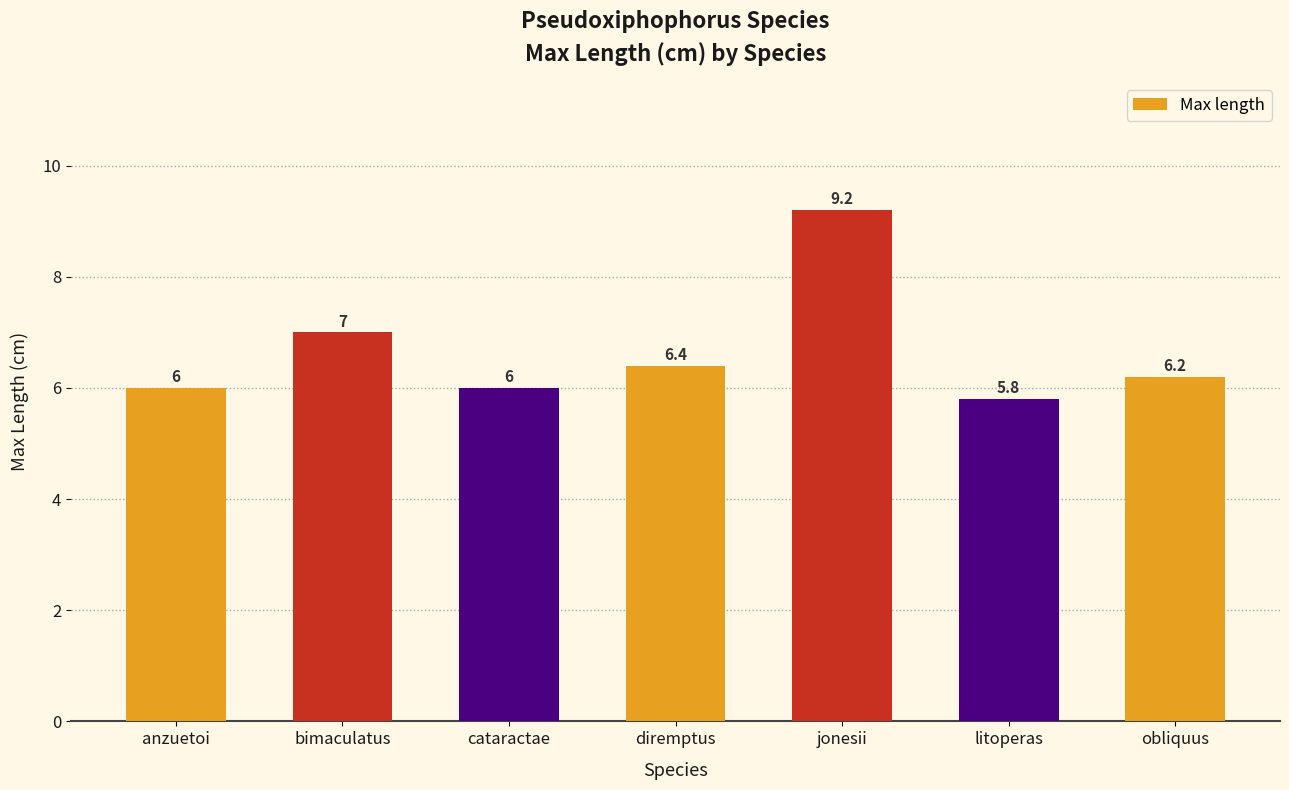

What position from the left is litoperas?

6